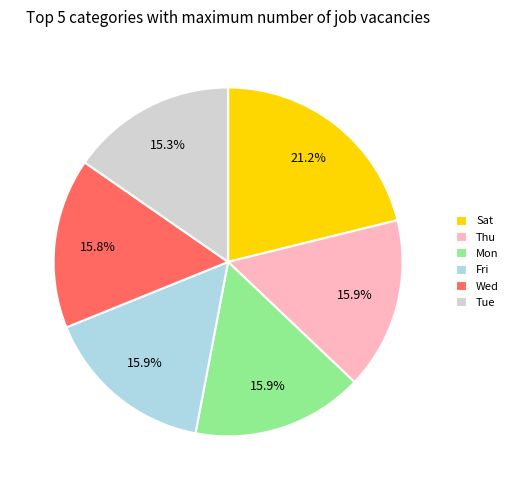

Is there a majority slice in this chart?

No